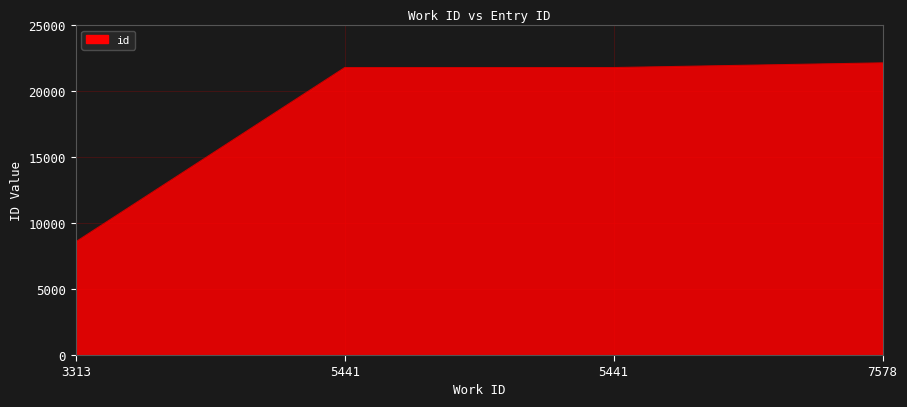

Where does the data first go above 21779?

7578